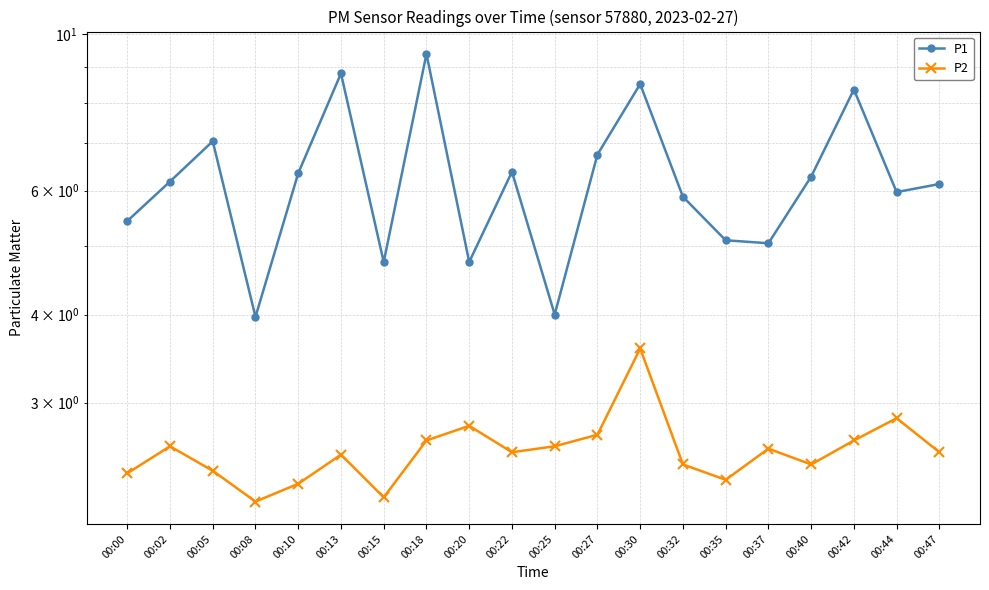

True or false: P2 and P1 cross at least once.

False